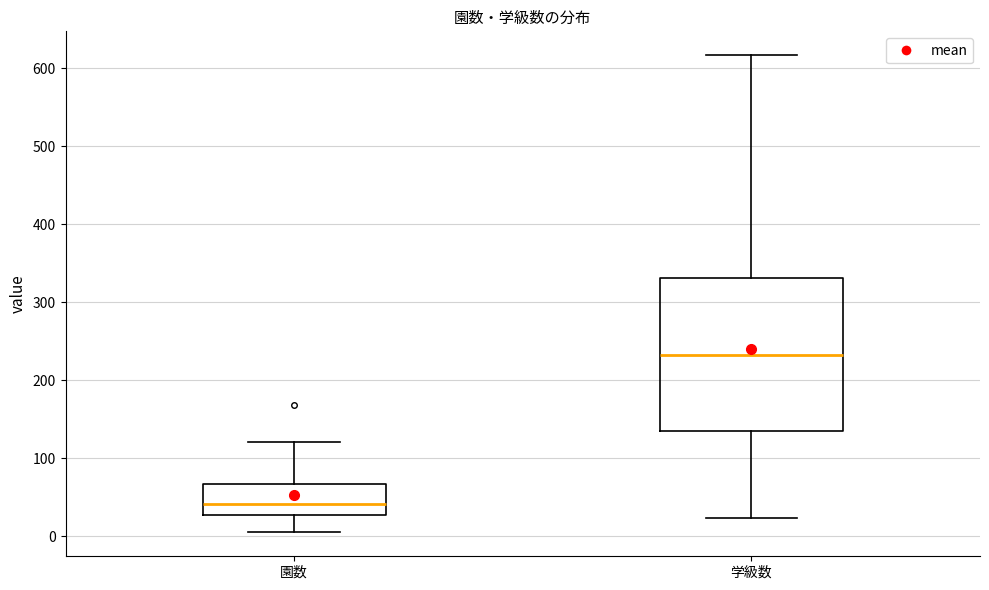

Where is the lower edge of the box for 学級数 on the y-axis? The values are not printed on the chart, so give them approximately, as read against the axis.

140